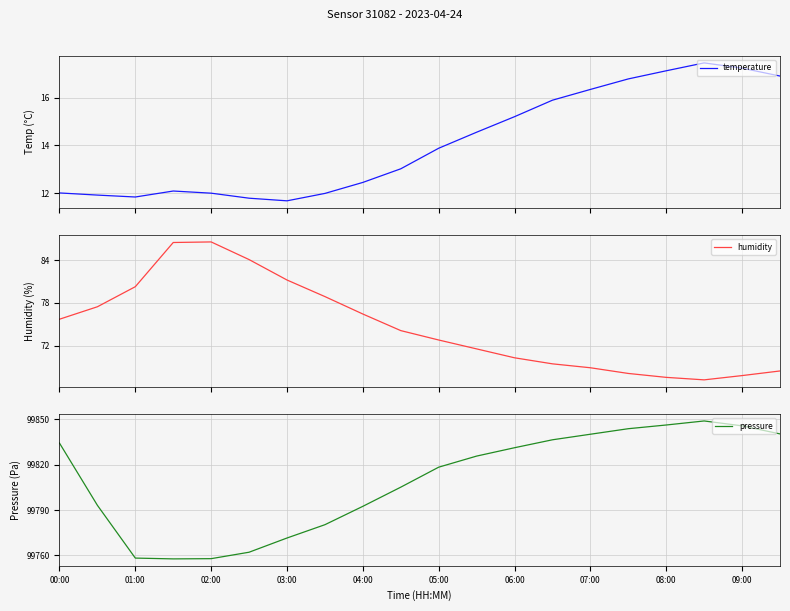

Which series changed the most between 00:00 and 13?

humidity